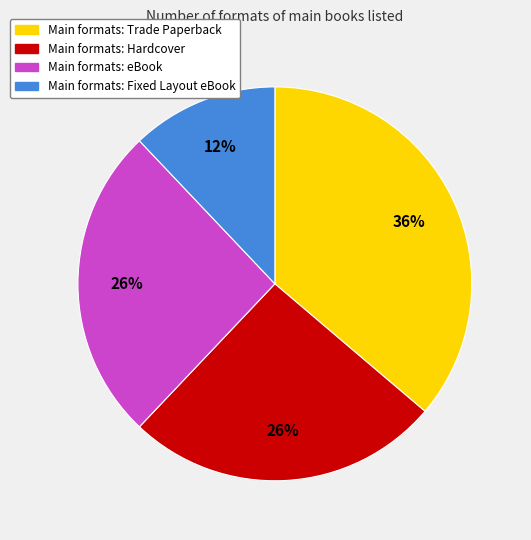

To the nearest percent, what is the difference between the largest and smallest slice percentages?

24%